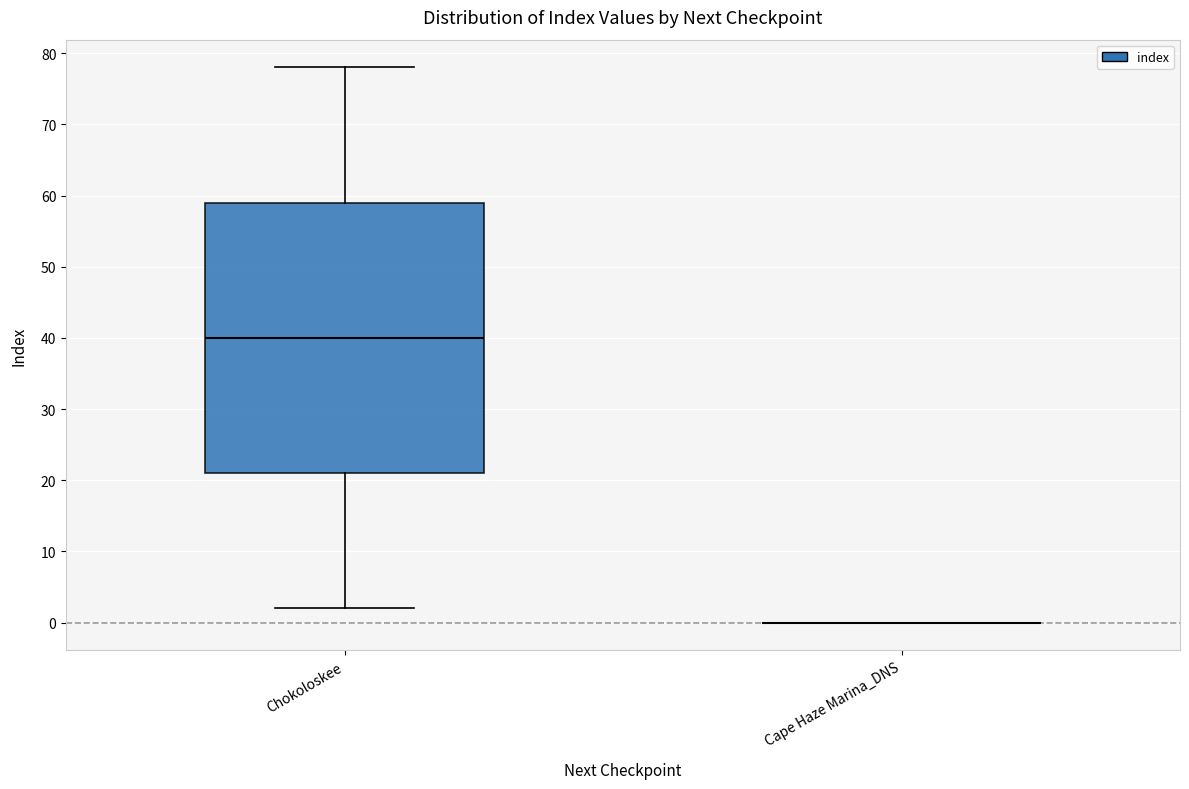

Reading left to right, transcribe this box plot: for each box, give where its median line is, the range the box spans, and where its two whiskers end, as read against the y-axis. The values are not printed on the chart, so give them approximately, as read against the axis.

Chokoloskee: median 40, box 21 to 59, whiskers 2 to 78
Cape Haze Marina_DNS: box collapsed to a line at 0, whiskers 0 to 0